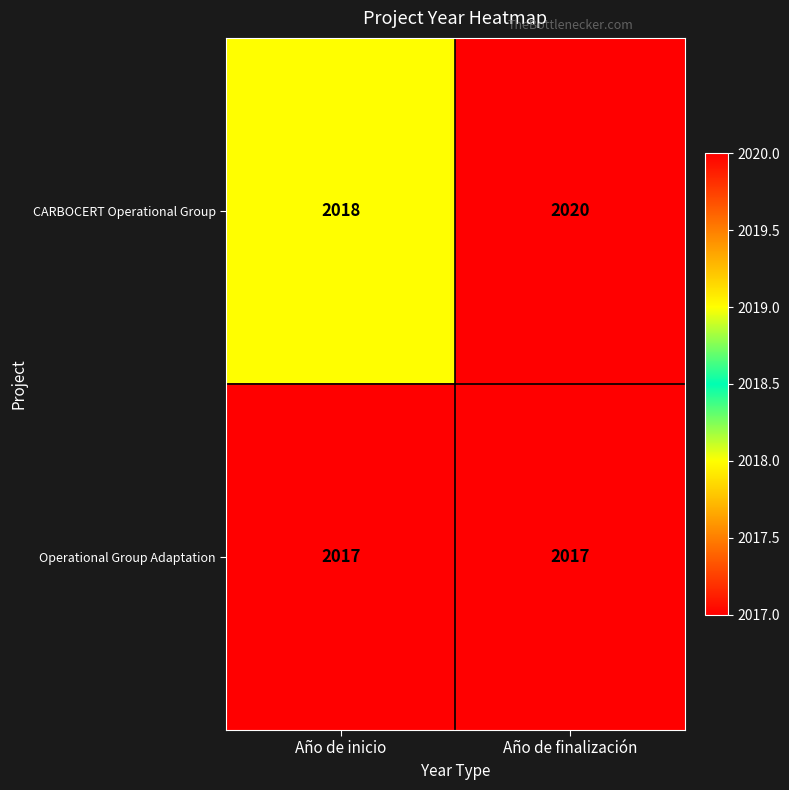

Read the Operational Group Adaptation value at Año de finalización.

2017